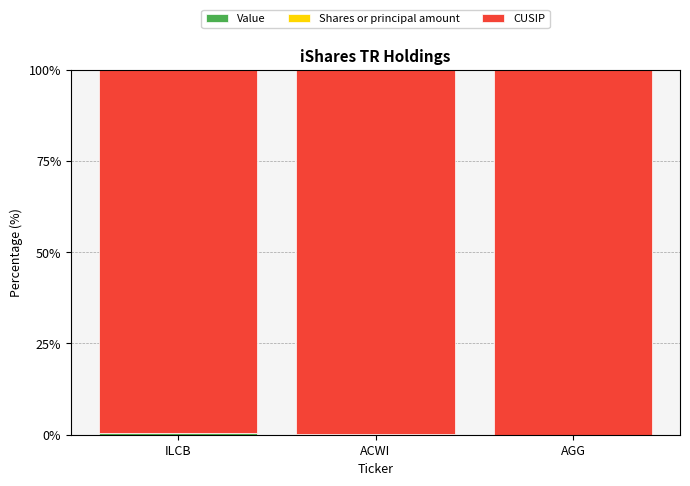

How many Value values are between 0 and 1?

3